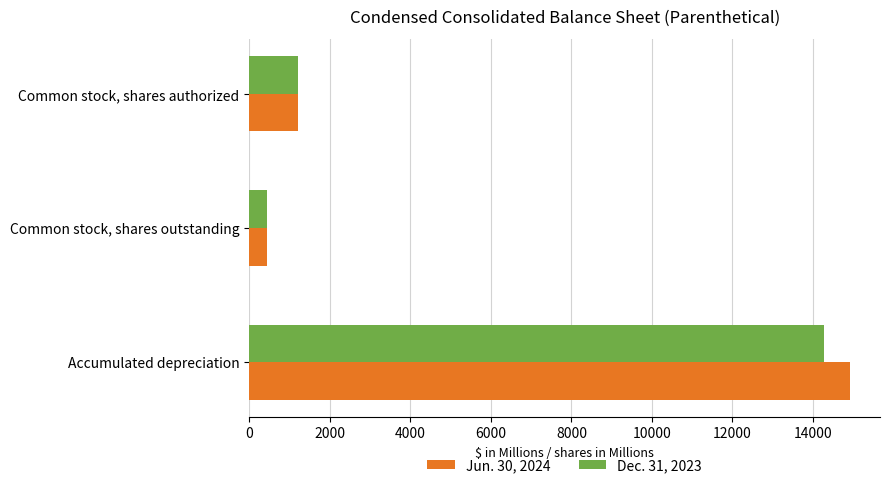

Which series has the largest range (max minus min)?

Jun. 30, 2024